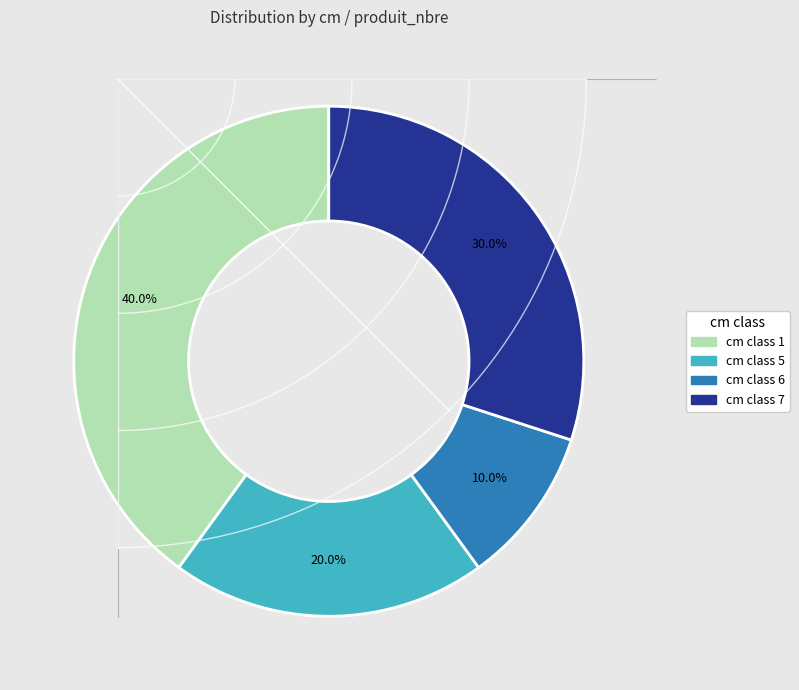

Is there a majority slice in this chart?

No